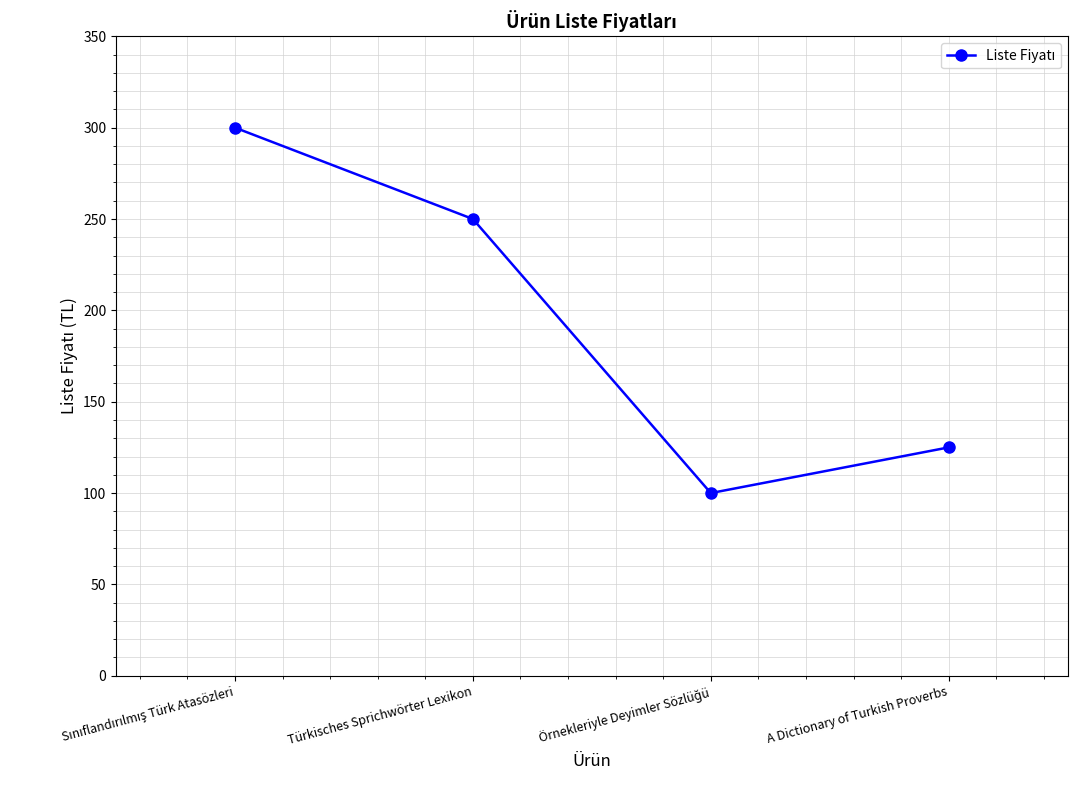

What is the smallest value displayed?

100